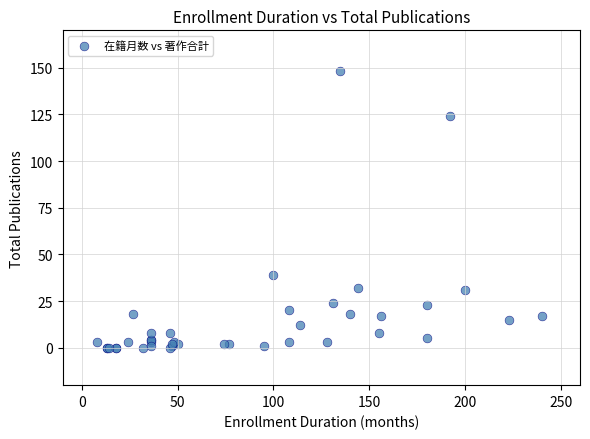

What Y value in the scatter plot is closest to 74?

39